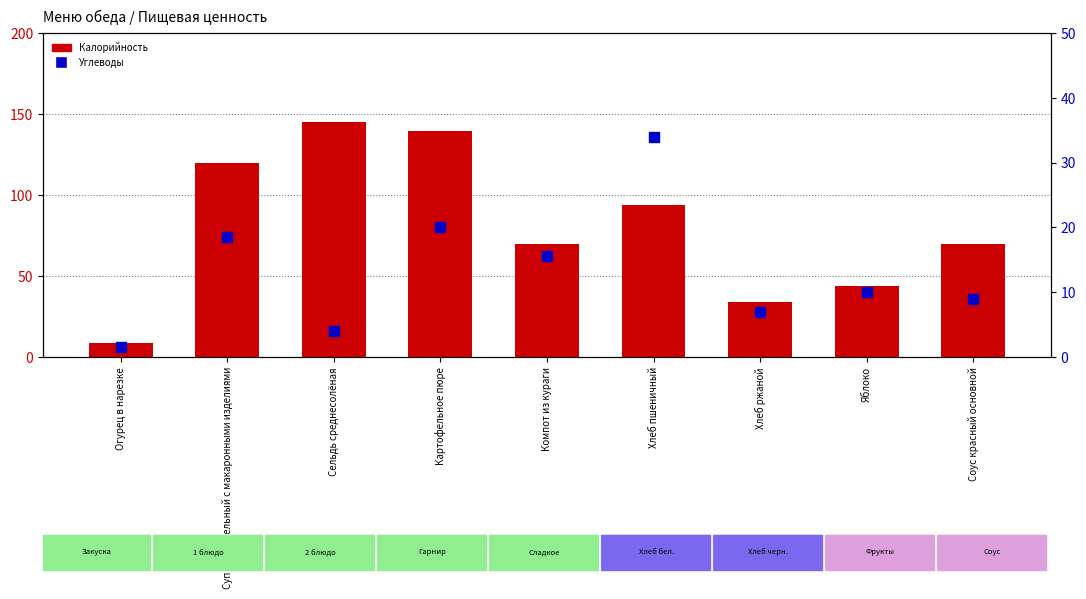

What is the total value across all series at Суп картофельный с макаронными изделиями?

138.1